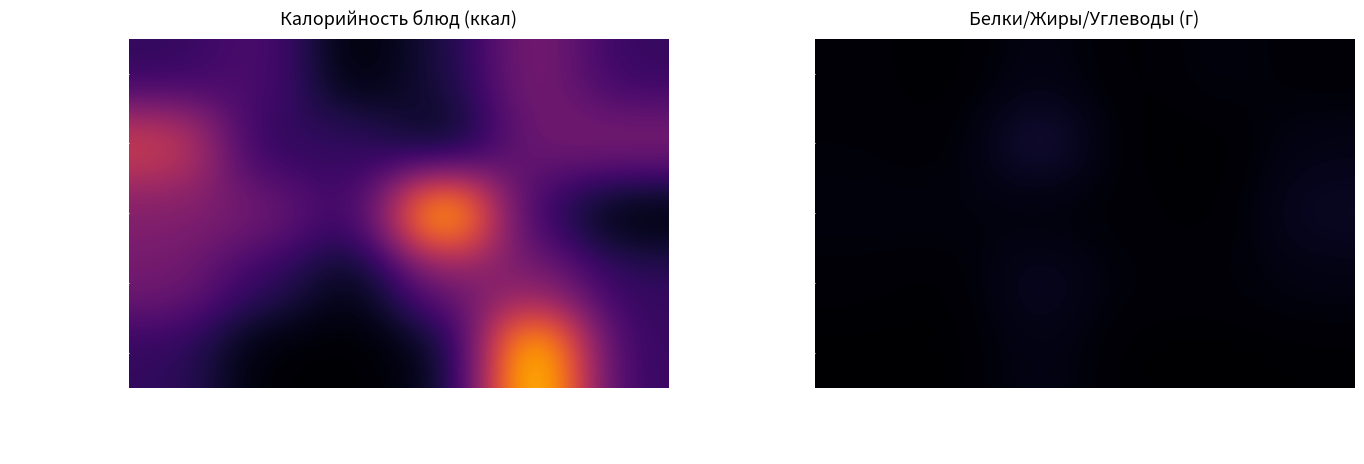

The МАКАРОН. ОТВАРН. series shows 19.0 at Обед/хлеб. True or false?

True